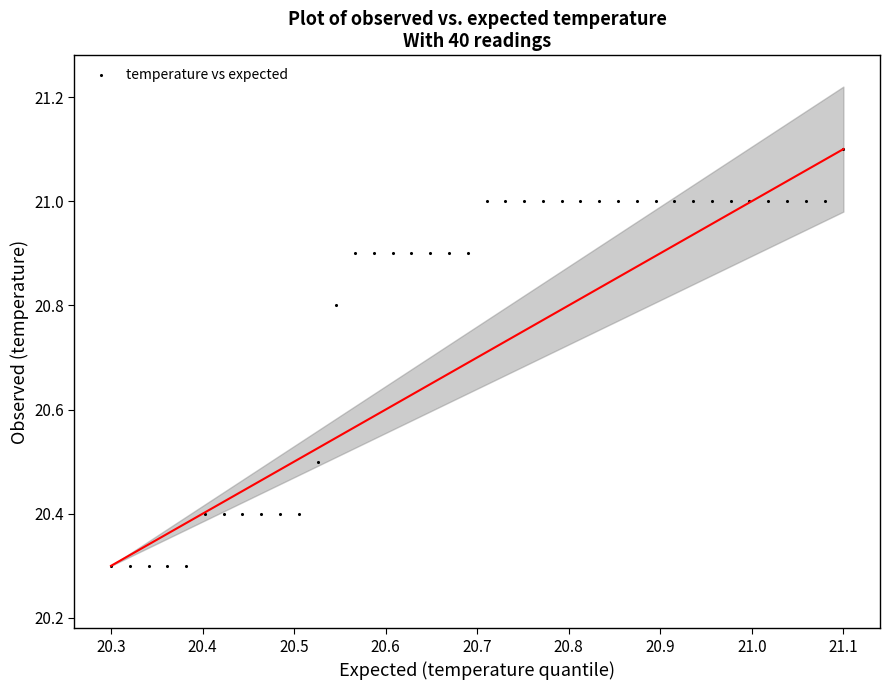

What is the range of X values (max minus min)?

0.8